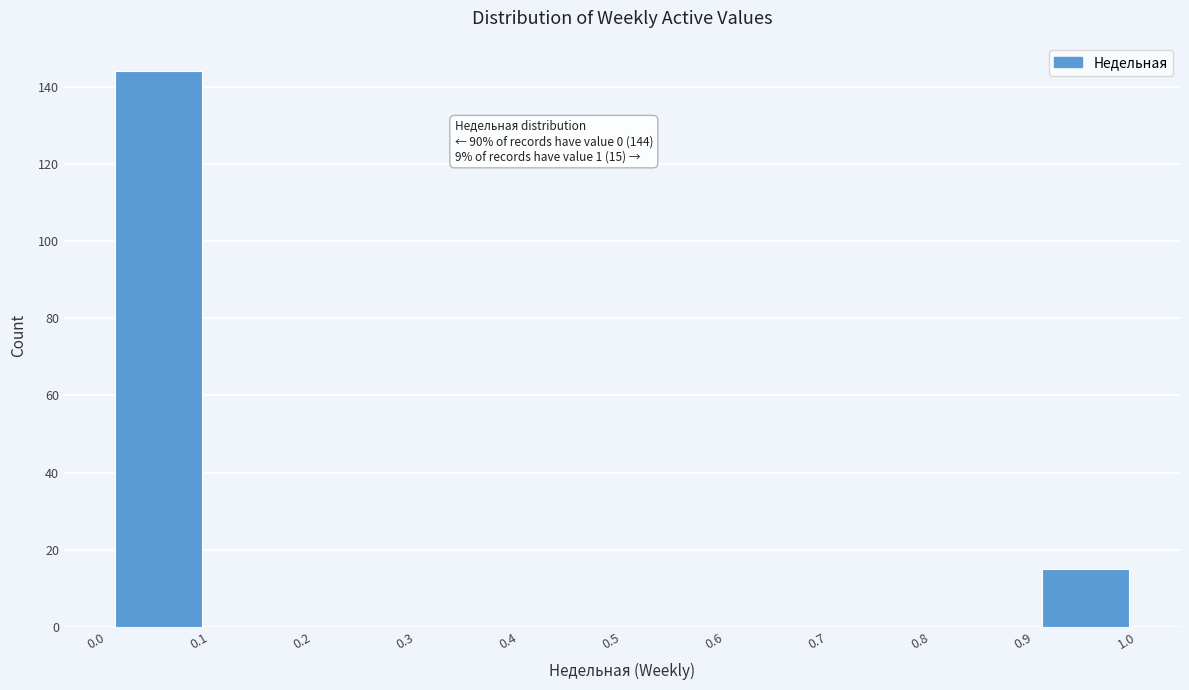

Which range on the x-axis has the tallest bar?

0.0 to 0.1